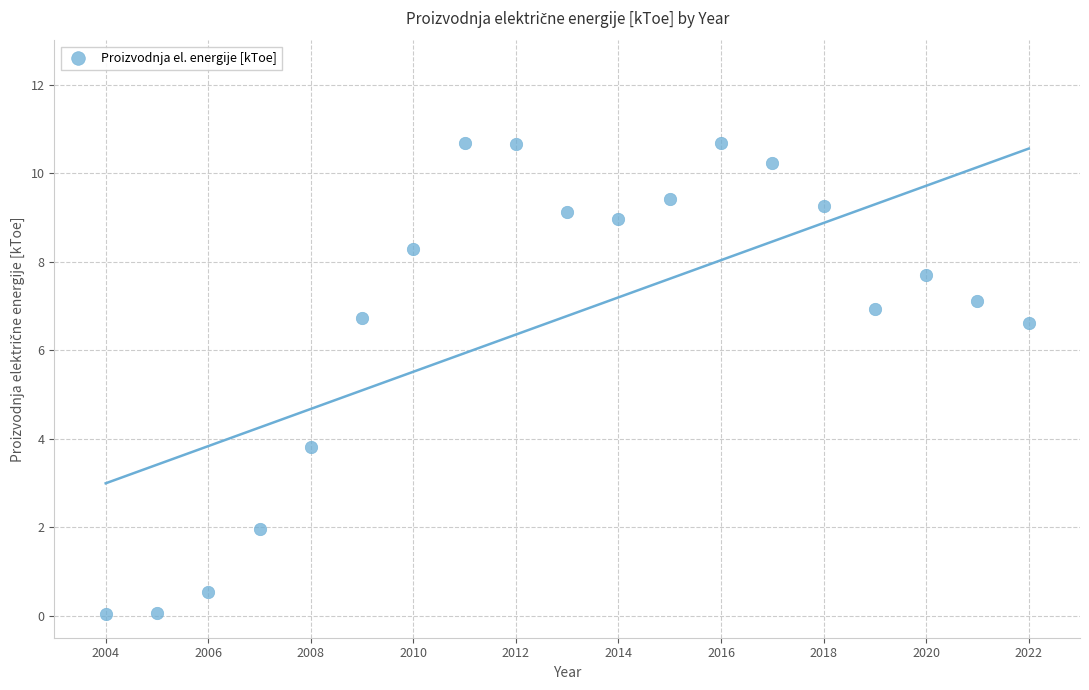

What Y value in the scatter plot is closest to 5?

3.8